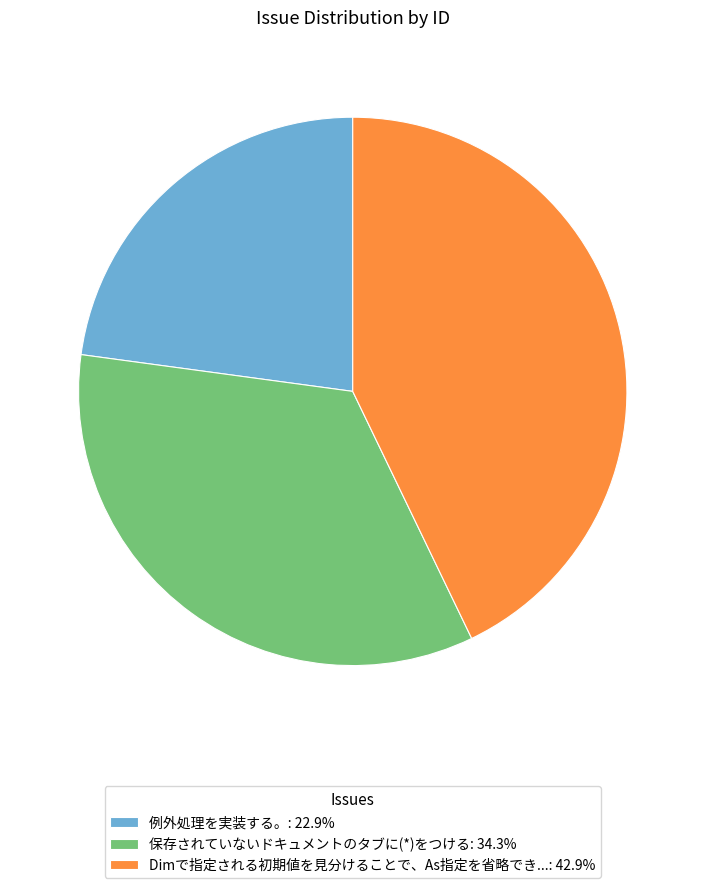

Is there a majority slice in this chart?

No